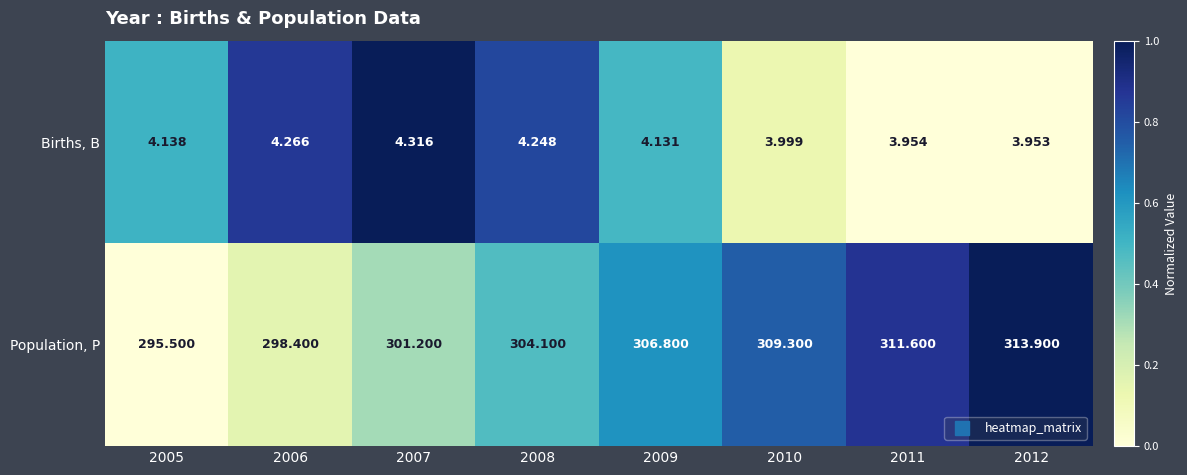

At 2009, list the series in order from smallest to largest.

Births, B, Population, P